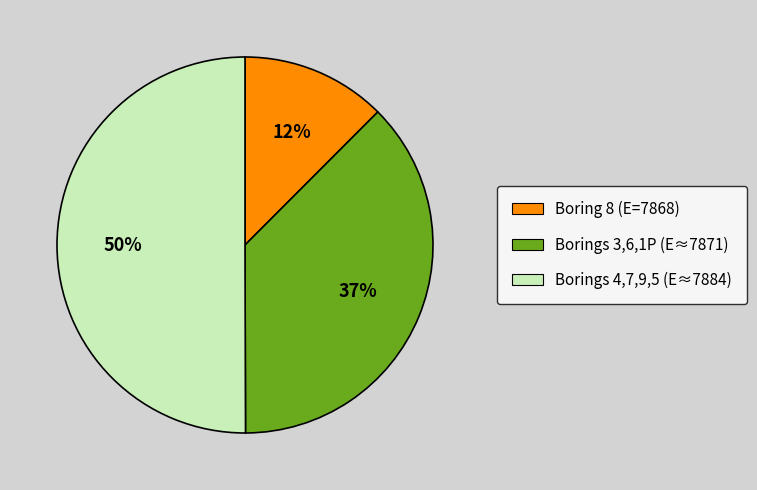

What is the majority slice?

Borings 4,7,9,5 (E≈7884)